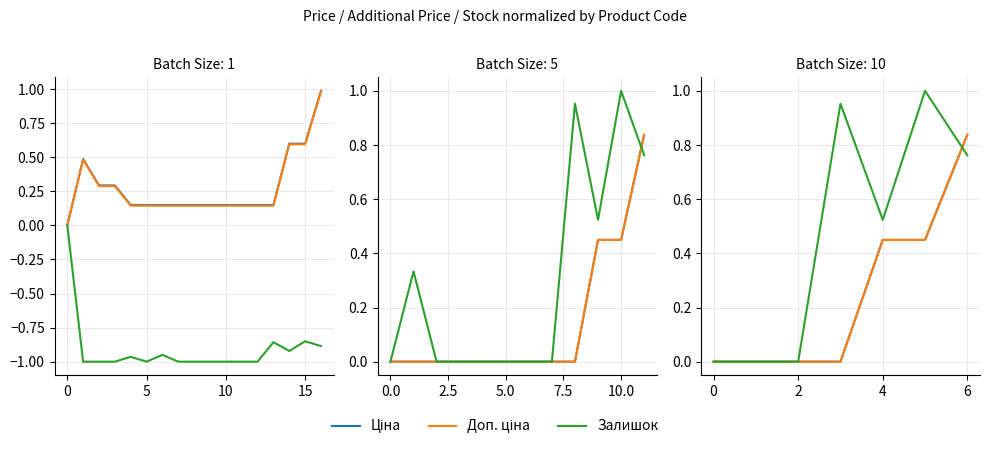

Which series has the widest spread of values?

Залишок